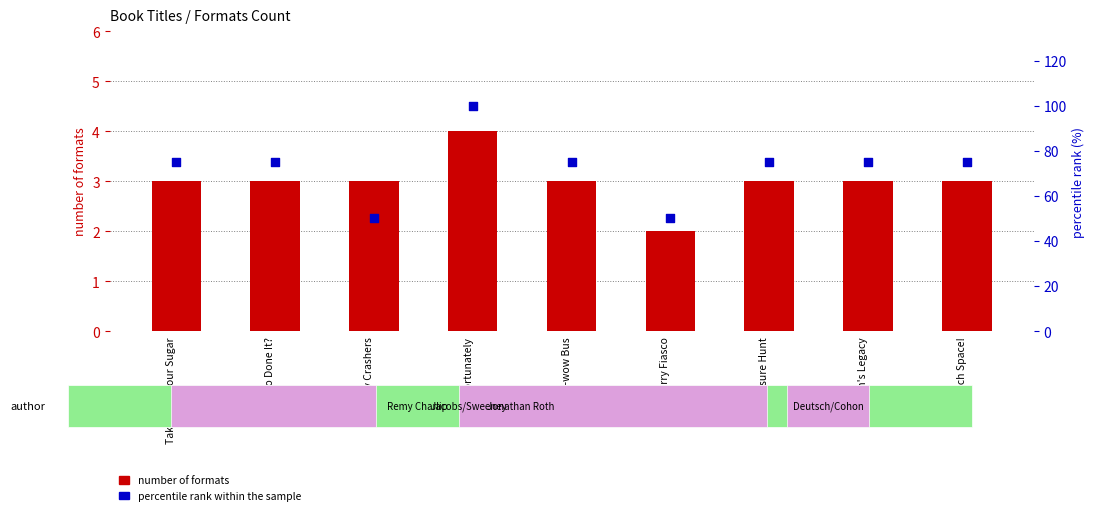

Which series reaches the minimum Y coordinate?

number of formats